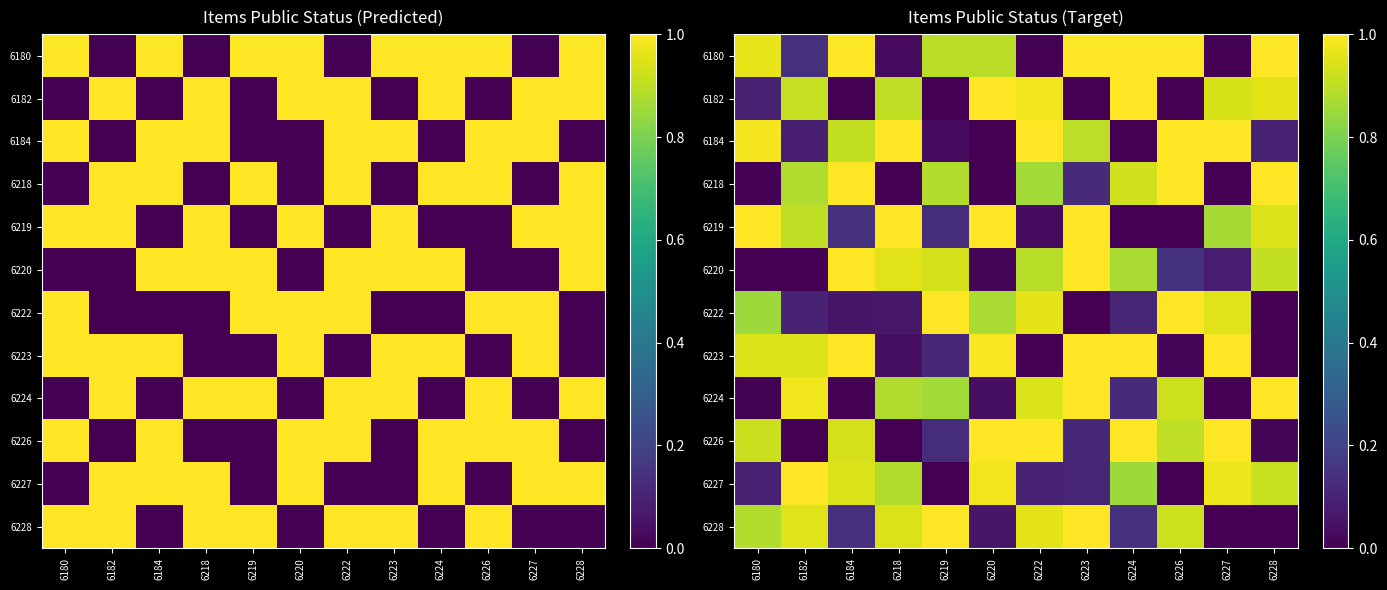

What is the spread (max minus min) of values at 6227?

1.0